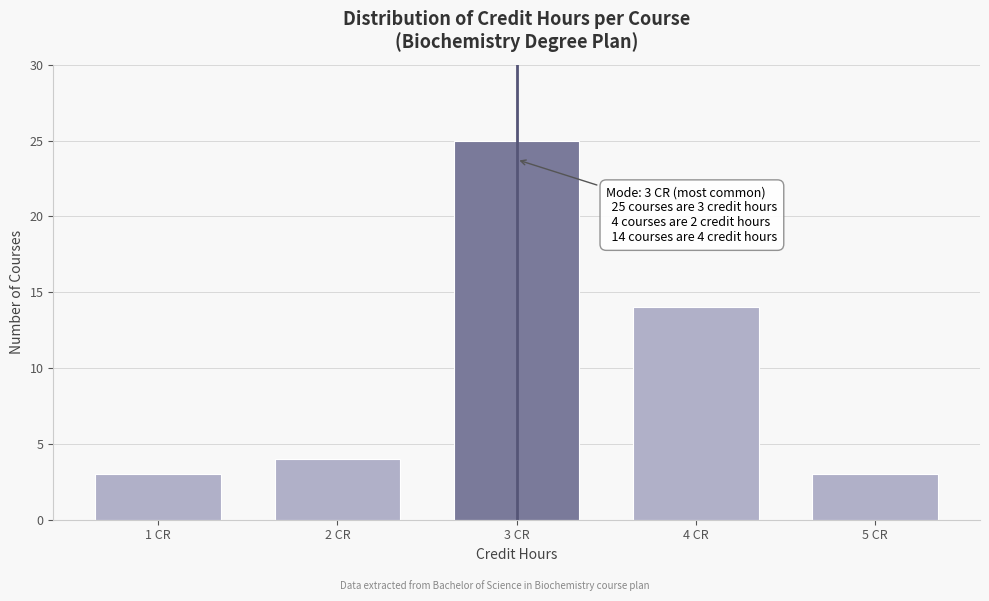

Reading left to right, extract all data points from this chart.

1 CR=3	2 CR=4	3 CR=25	4 CR=14	5 CR=3